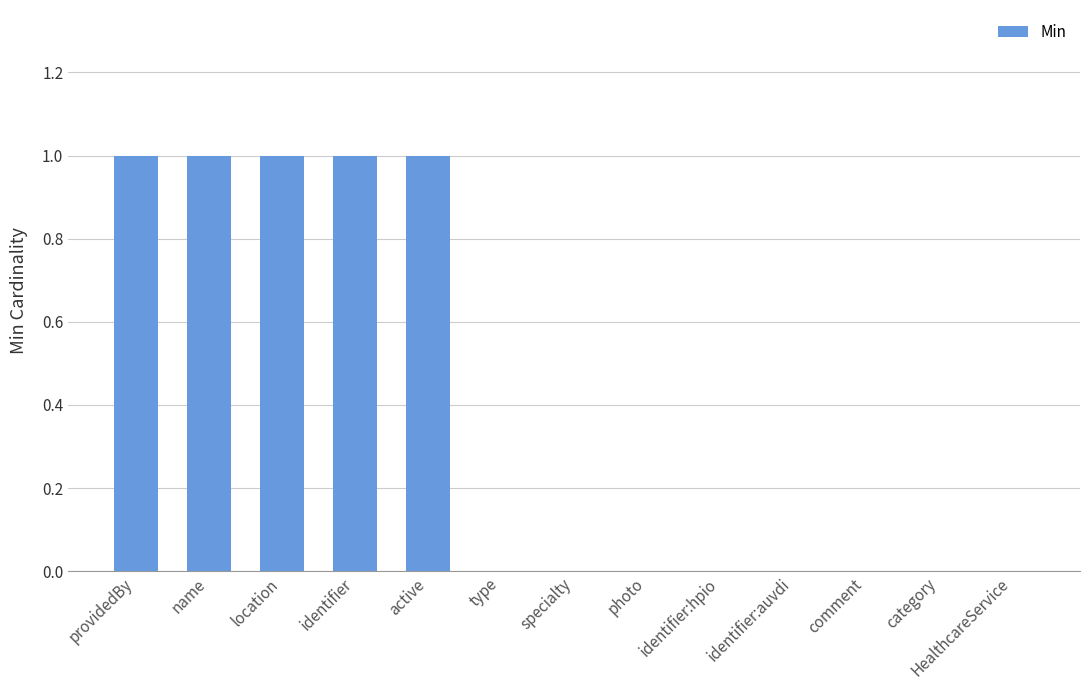

Reading left to right, transcribe all the data shown in this chart.

providedBy=1	name=1	location=1	identifier=1	active=1	type=0	specialty=0	photo=0	identifier:hpio=0	identifier:auvdi=0	comment=0	category=0	HealthcareService=0